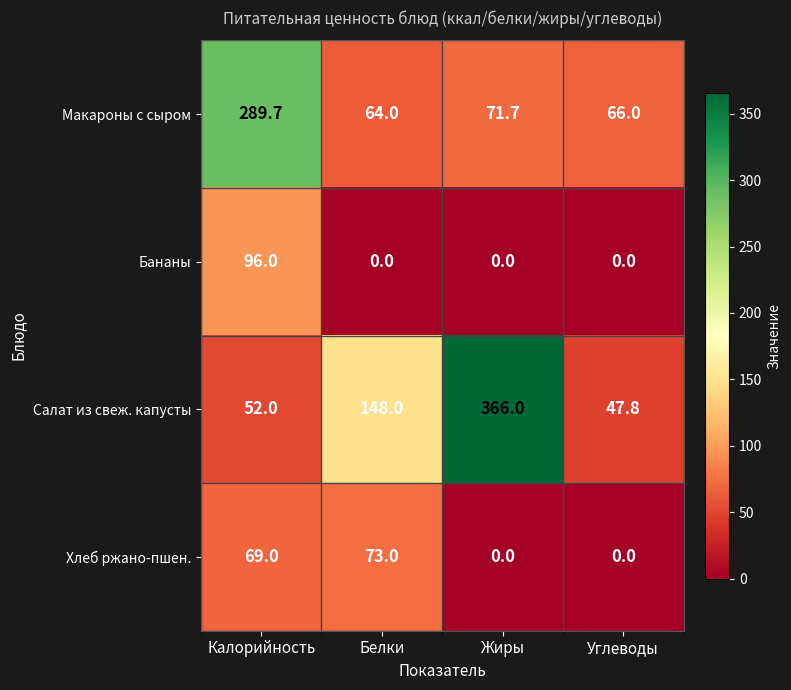

At which category is the sum across all series the highest?

Калорийность